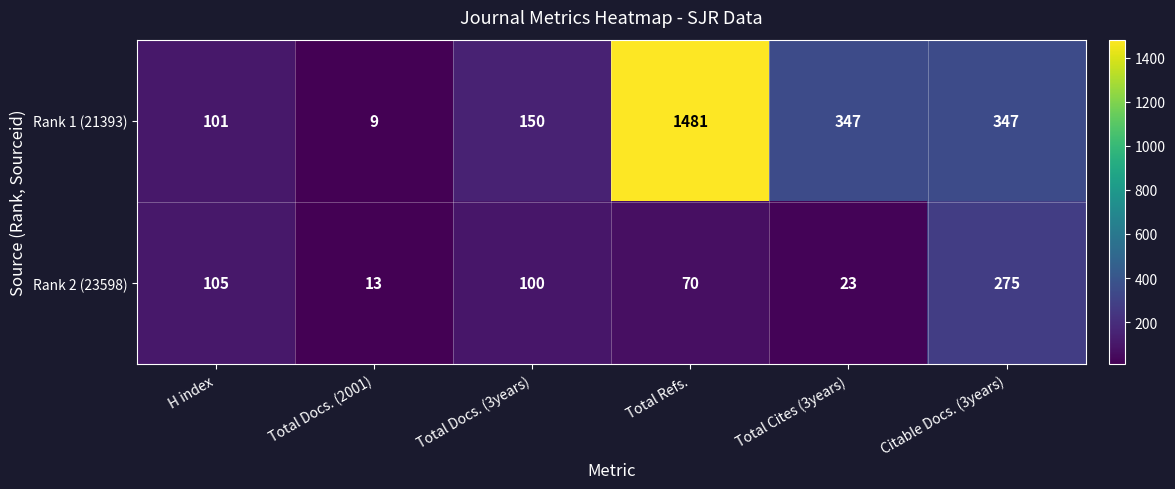

Is it true that Rank 1 (21393) equals 101 at H index?

True